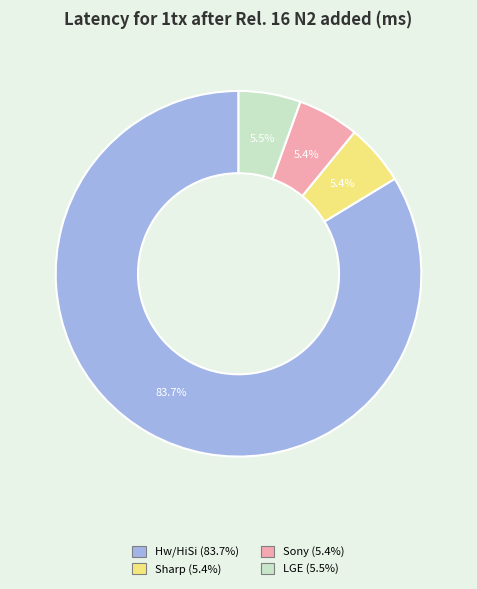

What percentage is NOT represented by Sharp?

94.6%